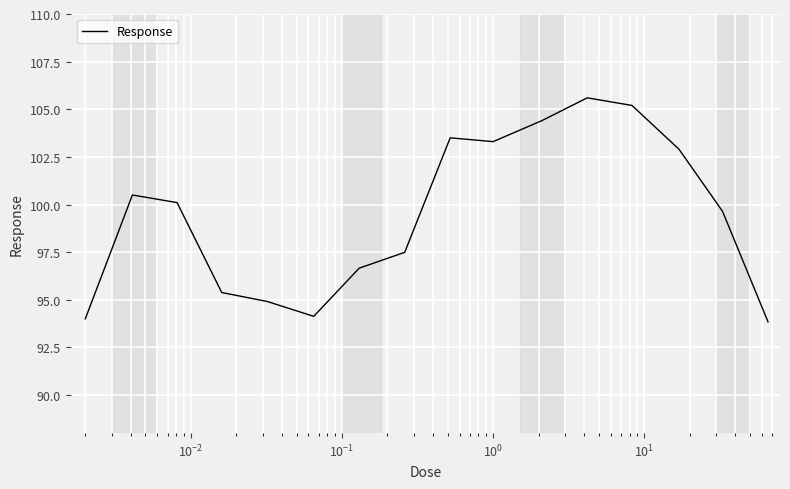

What is the minimum value shown in the chart?

93.8